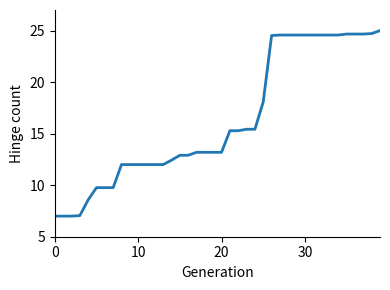

What is the greatest value displayed?

25.0